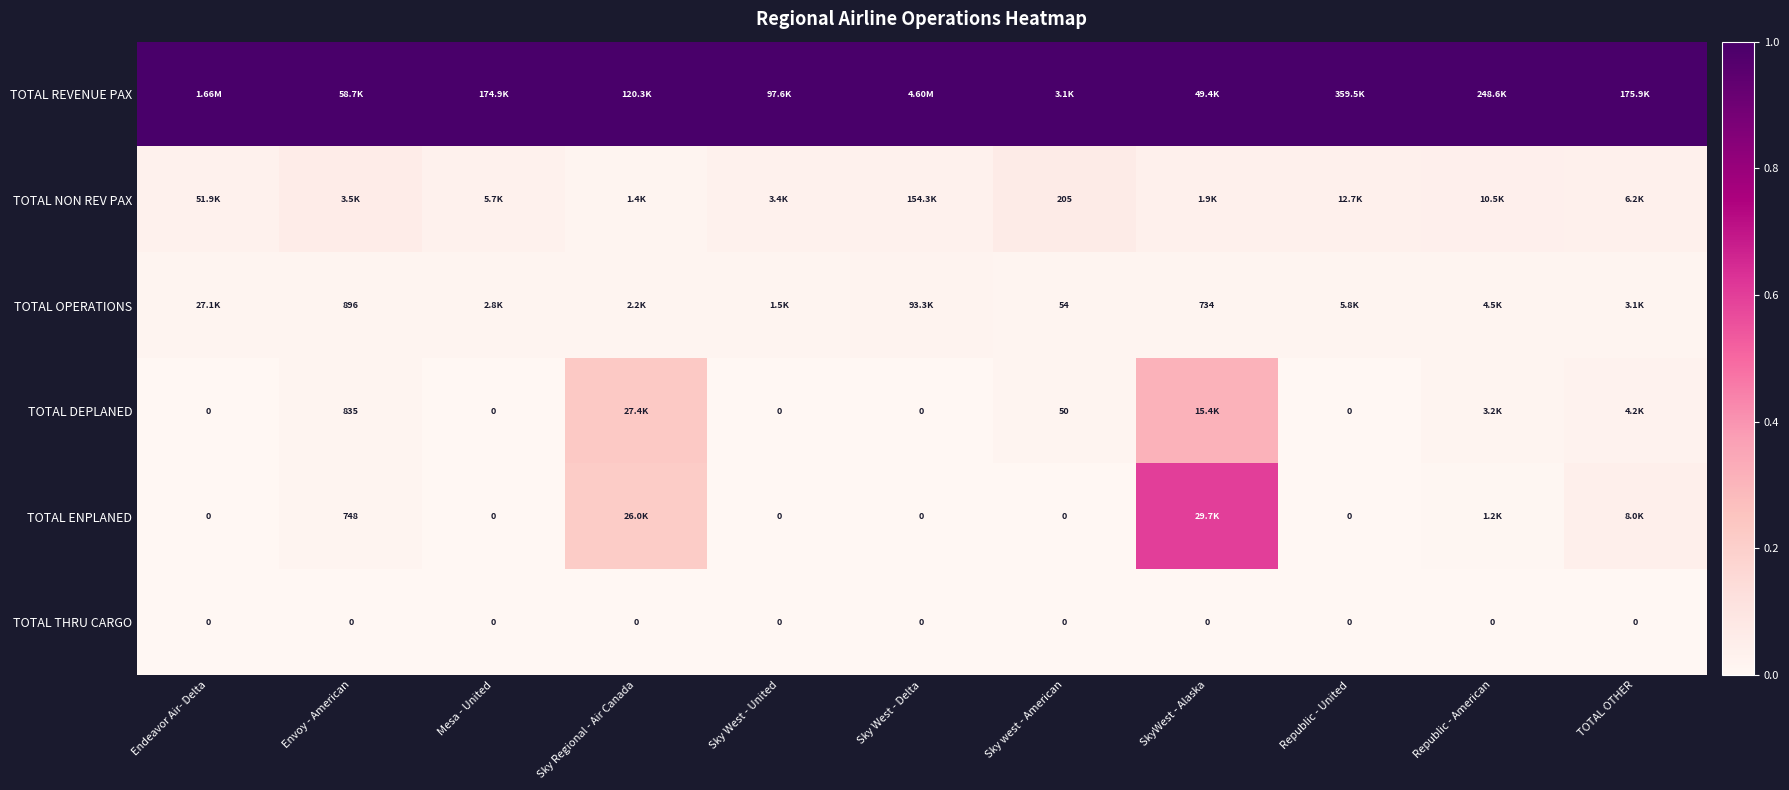

The TOTAL THRU CARGO series shows 0.0 at Republic - United. True or false?

True